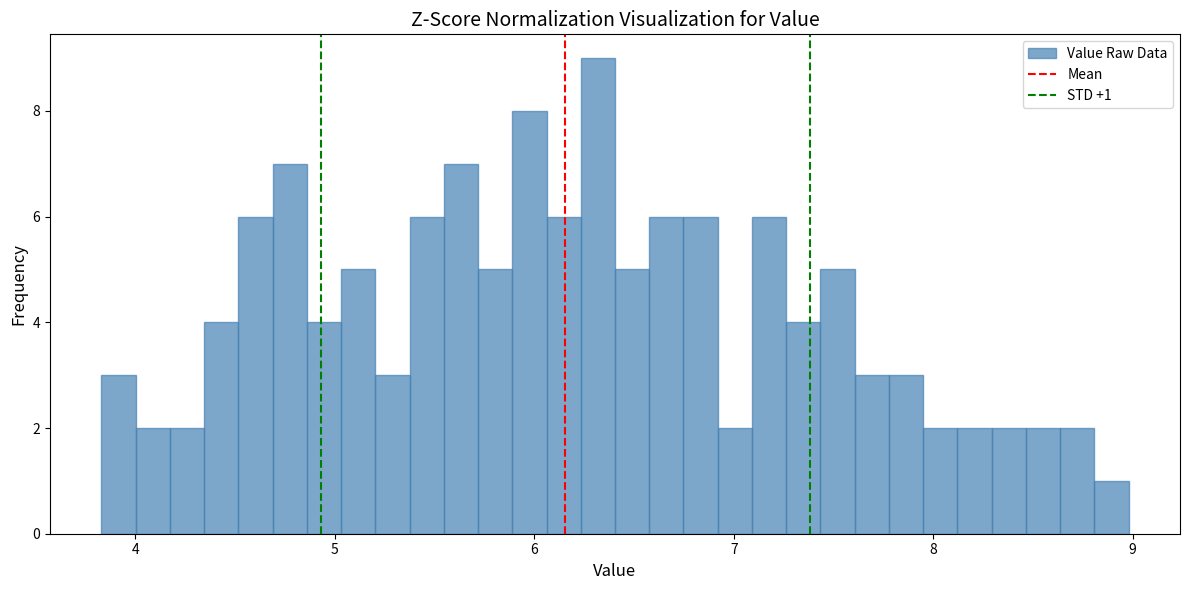

Around what value on the x-axis is the tallest bar? Give the approximate position of its centre, as read against the axis.

6.3